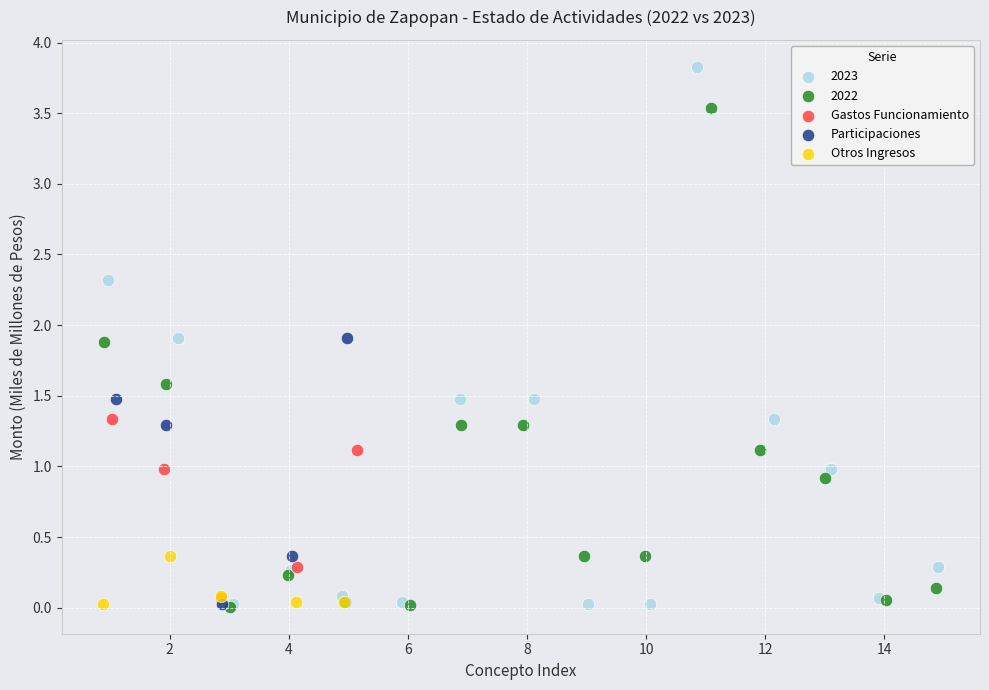

Which series contains the highest Y value?

2023